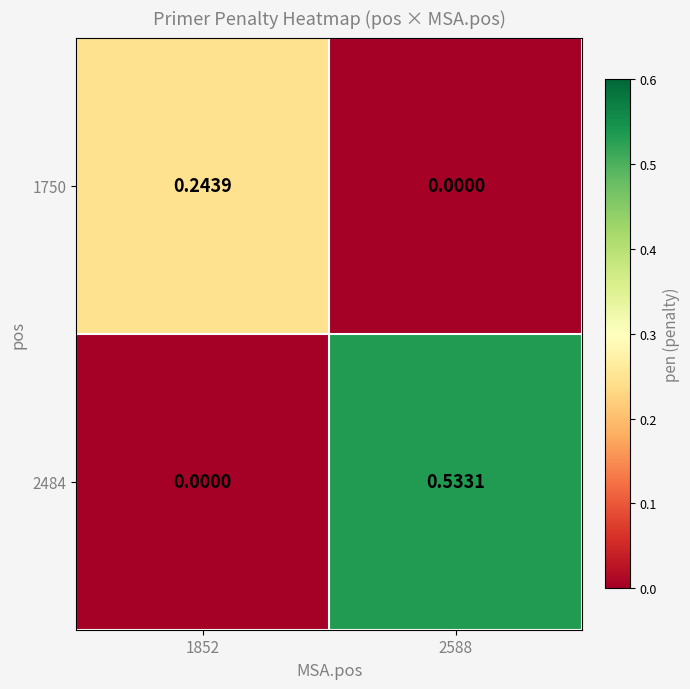

Is the value of 2484 at 1852 greater than the value of 1750 at 1852?

No